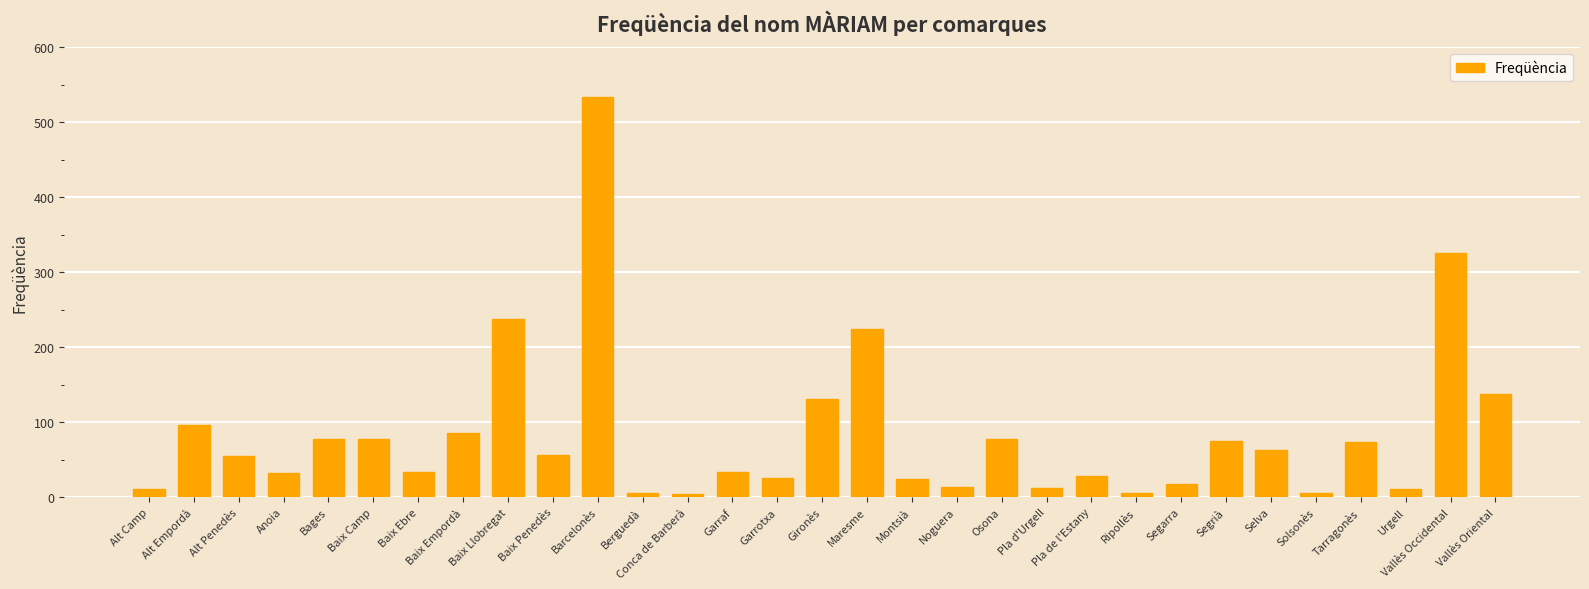

What is the sum of all values?

2585